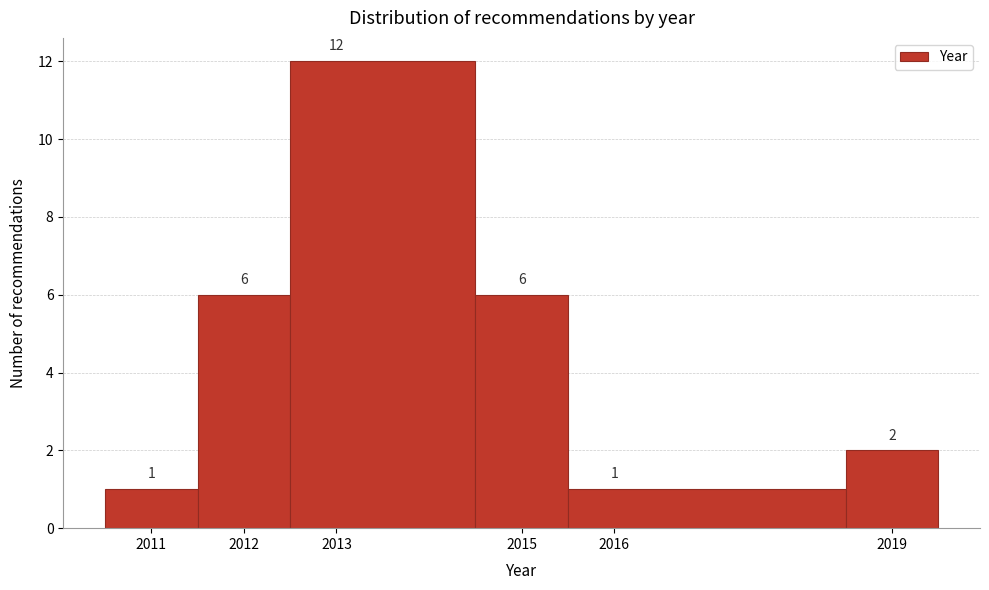

How tall is the bar that spans 2012.5 to 2014.5 on the x-axis?

12